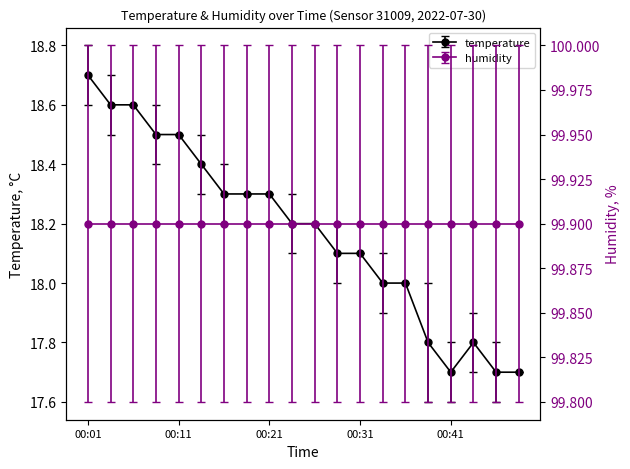

Read the value at 00:28.

18.1